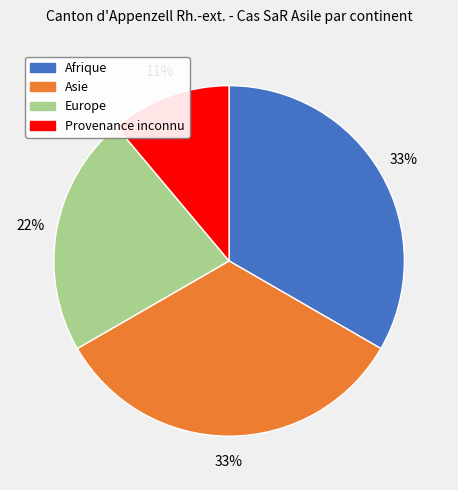

Is there any slice that represents more than half of the pie?

No